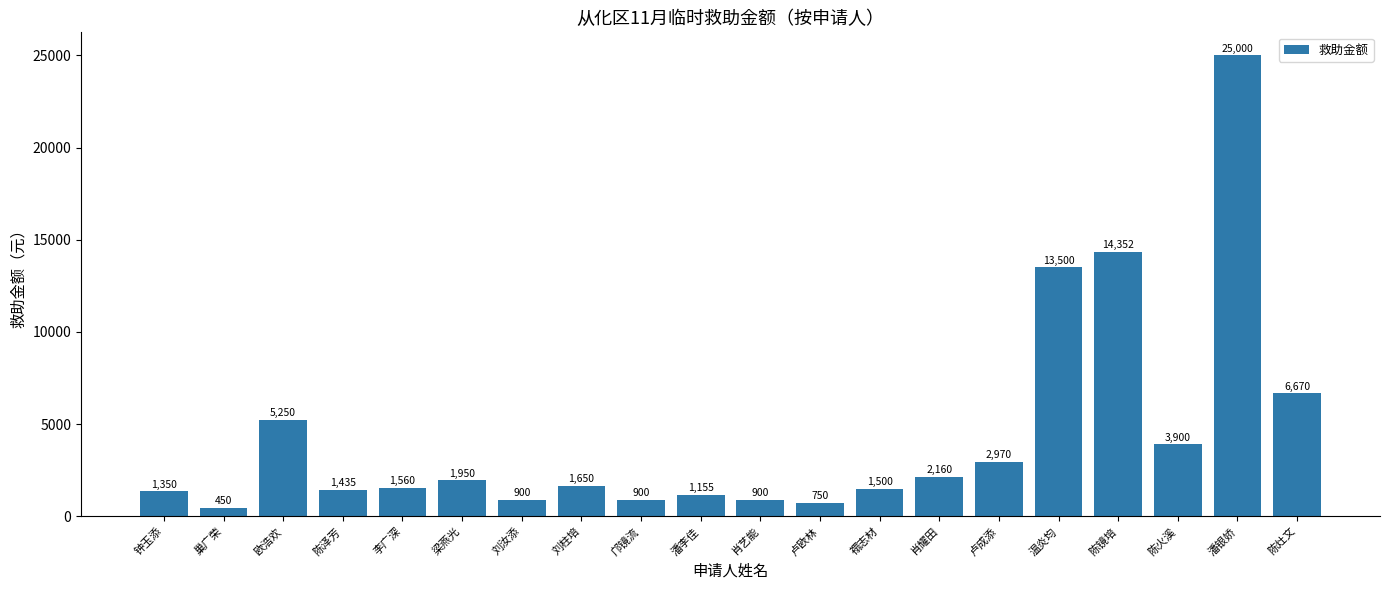

What is the greatest value displayed?

25000